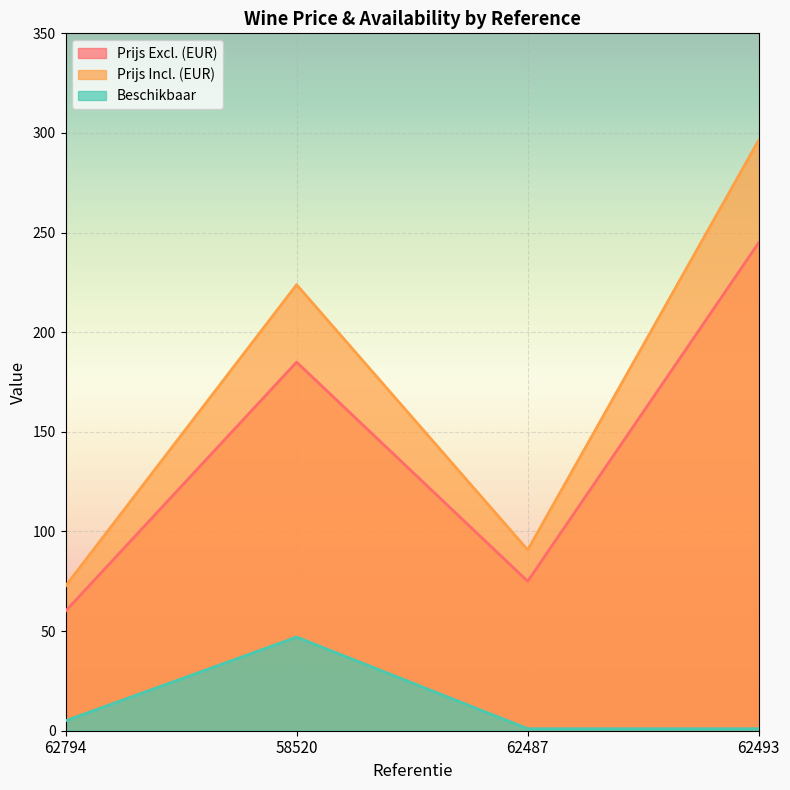

Is the value of Prijs Excl. (EUR) at 62794 greater than the value of Prijs Incl. (EUR) at 62487?

No